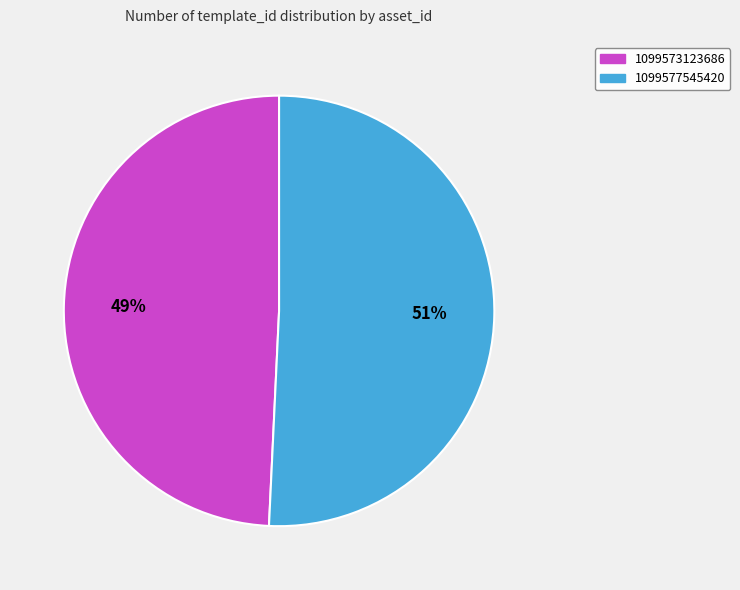

Is 1099577545420 the majority of the pie?

Yes